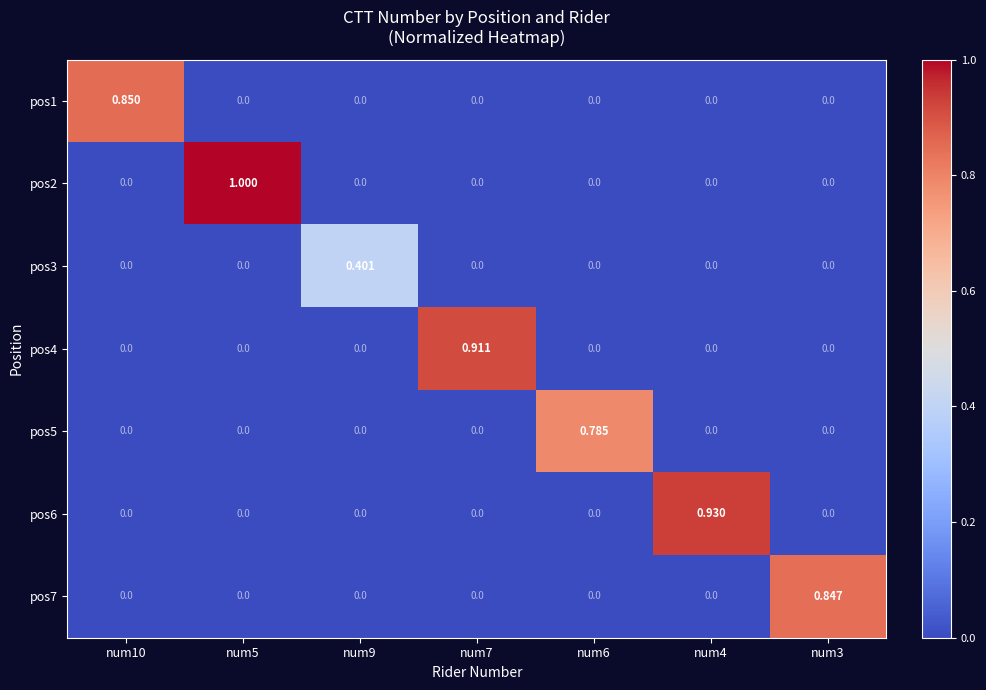

Reading left to right, extract all data points from this chart.

pos1: num10=0.8	num5=0.0	num9=0.0	num7=0.0	num6=0.0	num4=0.0	num3=0.0
pos2: num10=0.0	num5=1.0	num9=0.0	num7=0.0	num6=0.0	num4=0.0	num3=0.0
pos3: num10=0.0	num5=0.0	num9=0.4	num7=0.0	num6=0.0	num4=0.0	num3=0.0
pos4: num10=0.0	num5=0.0	num9=0.0	num7=0.9	num6=0.0	num4=0.0	num3=0.0
pos5: num10=0.0	num5=0.0	num9=0.0	num7=0.0	num6=0.8	num4=0.0	num3=0.0
pos6: num10=0.0	num5=0.0	num9=0.0	num7=0.0	num6=0.0	num4=0.9	num3=0.0
pos7: num10=0.0	num5=0.0	num9=0.0	num7=0.0	num6=0.0	num4=0.0	num3=0.8